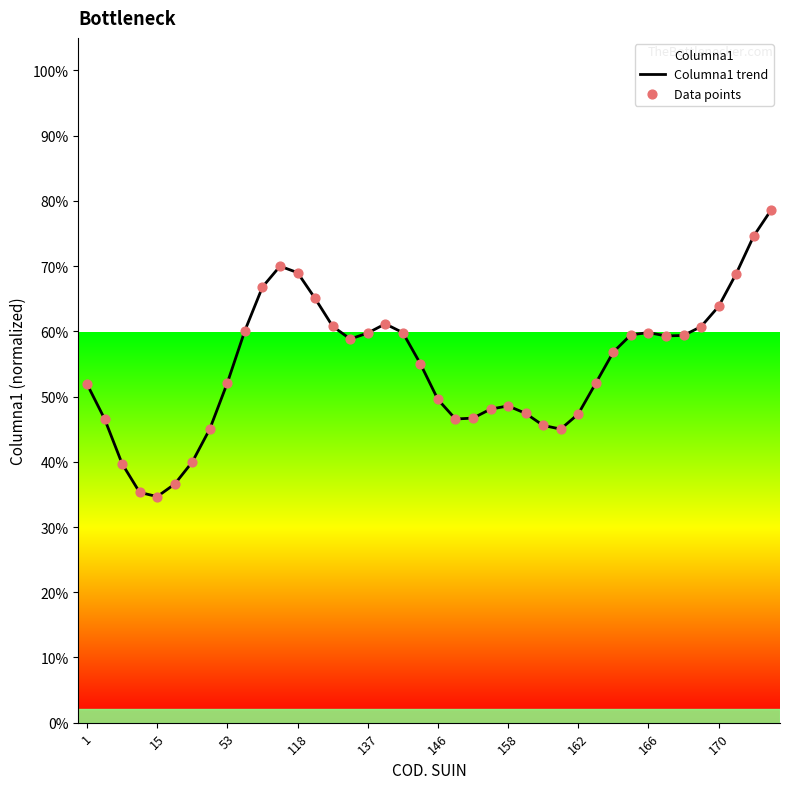

Is the value of Data points at 21 greater than the value of Columna1 trend at 14?

No